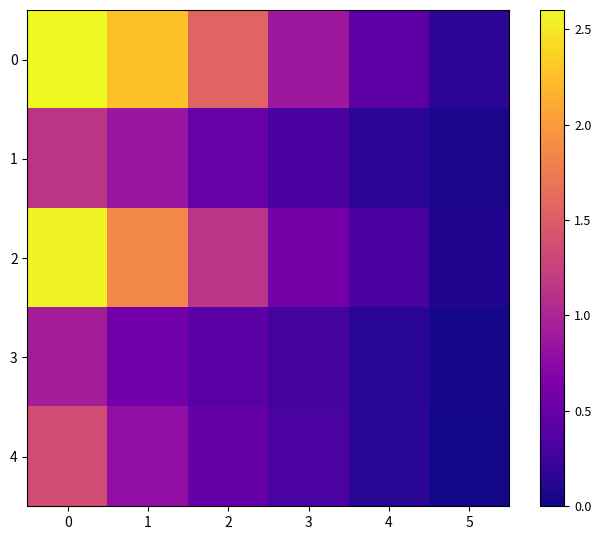

Rank the series by their maximum value, from highest to lowest.

0, 2, 4, 1, 3